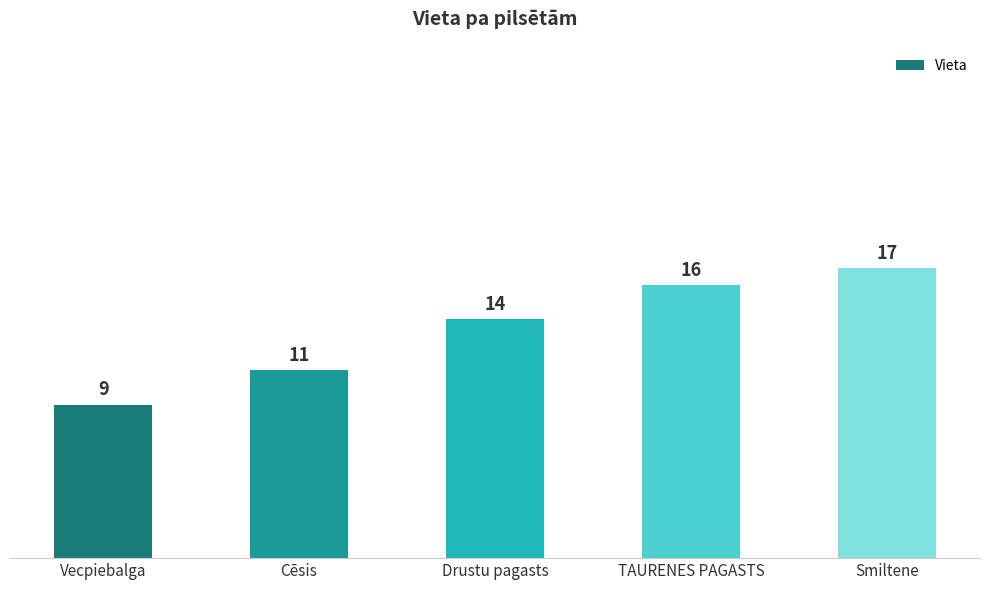

How many bars are there in total?

5